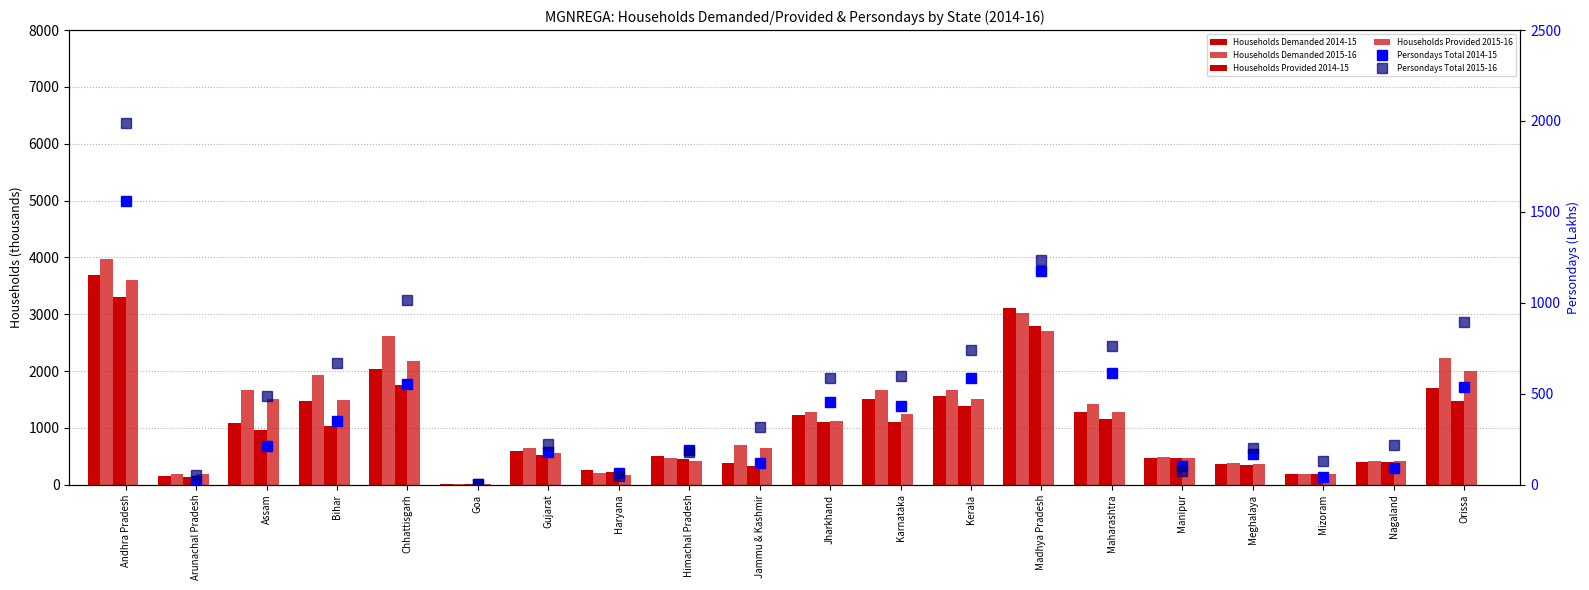

At how many categories does at least one series exceed 632?

12